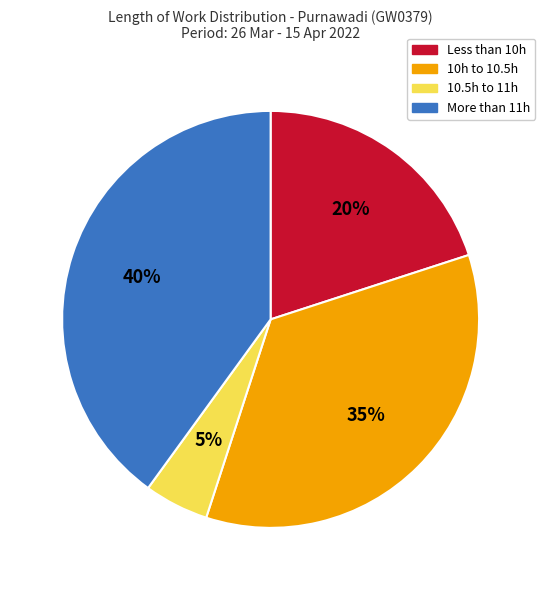

Is the sum of 10h to 10.5h and Less than 10h greater than half?

Yes